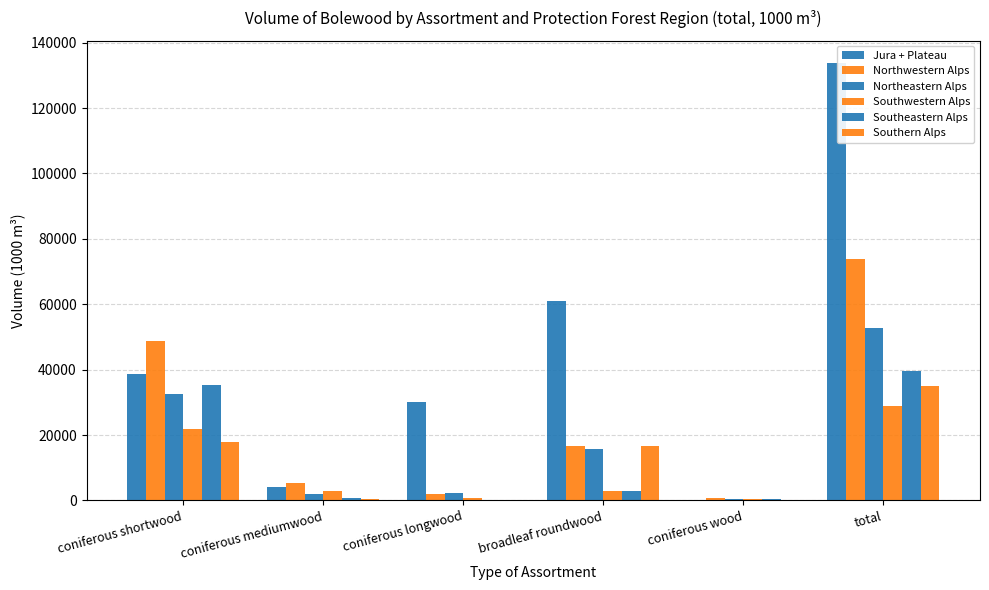

How many groups of bars are there?

6